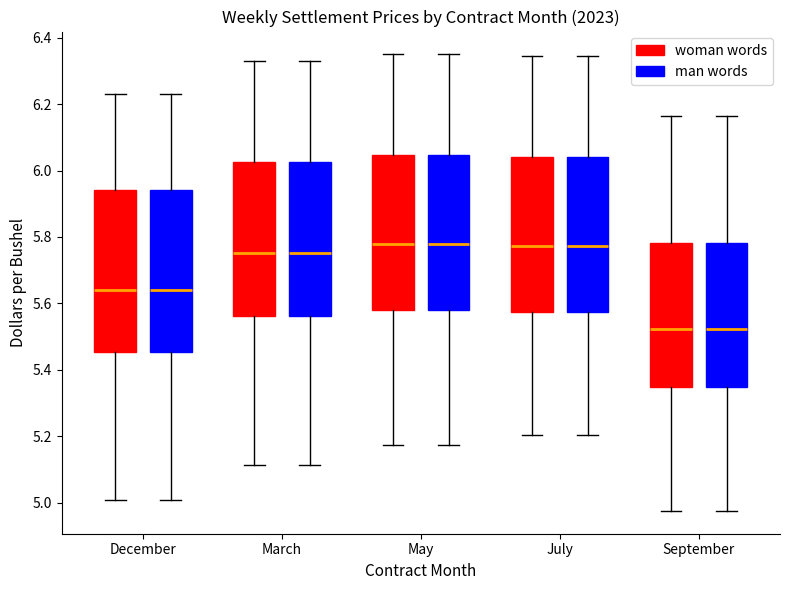

Reading left to right, read every box against the y-axis: the position of its median line, the range the box covers, and the ends of its whiskers. The values are not printed on the chart, so give them approximately, as read against the axis.

December (woman words): median 5.64, box 5.46 to 5.94, whiskers 5.00 to 6.24
December (man words): median 5.64, box 5.46 to 5.94, whiskers 5.00 to 6.24
March (woman words): median 5.76, box 5.56 to 6.02, whiskers 5.12 to 6.34
March (man words): median 5.76, box 5.56 to 6.02, whiskers 5.12 to 6.34
May (woman words): median 5.78, box 5.58 to 6.04, whiskers 5.18 to 6.36
May (man words): median 5.78, box 5.58 to 6.04, whiskers 5.18 to 6.36
July (woman words): median 5.78, box 5.58 to 6.04, whiskers 5.20 to 6.34
July (man words): median 5.78, box 5.58 to 6.04, whiskers 5.20 to 6.34
September (woman words): median 5.52, box 5.34 to 5.78, whiskers 4.98 to 6.16
September (man words): median 5.52, box 5.34 to 5.78, whiskers 4.98 to 6.16